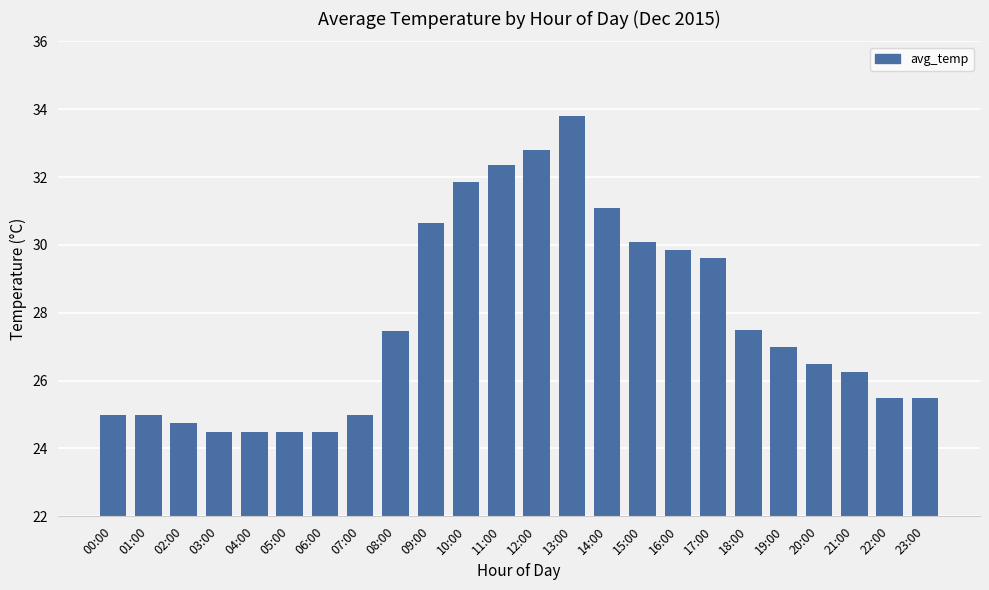

Approximately how many times larger is the value at 14:00 compared to 06:00?

1.3